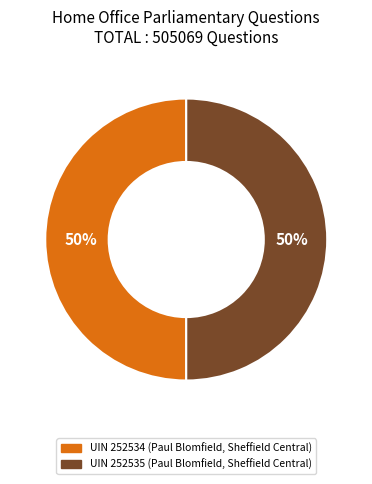

To the nearest percent, what is the average slice percentage?

50%